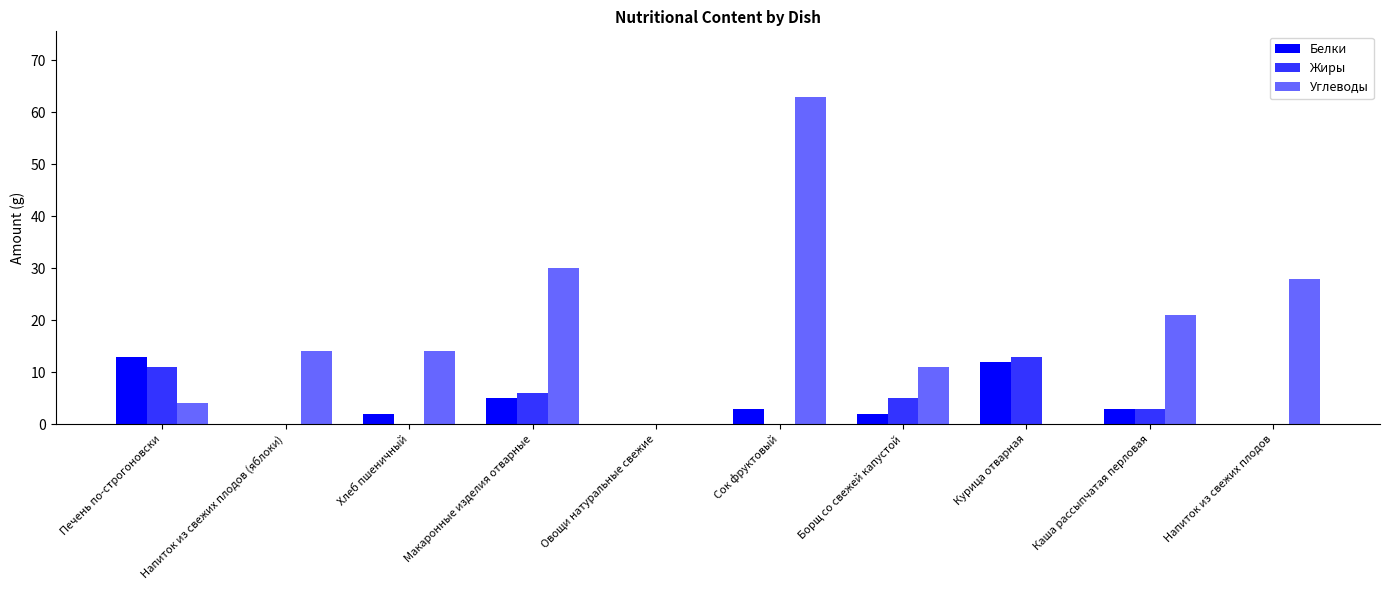

What is the sum of the Углеводы values at Сок фруктовый and Каша рассыпчатая перловая?

84